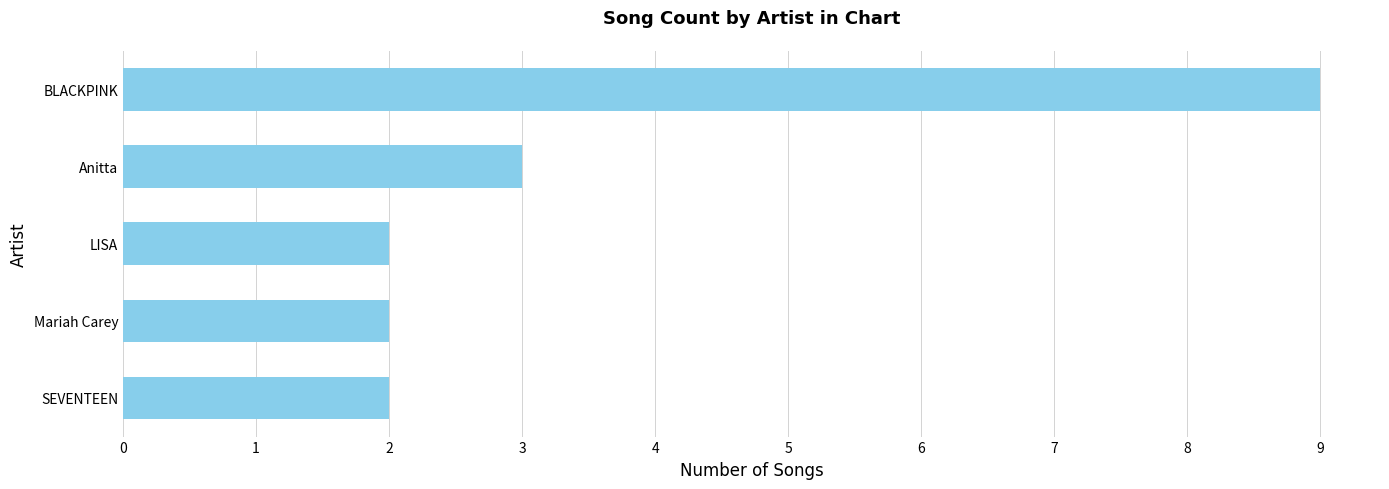

Is it true that the value at BLACKPINK is 14?

False